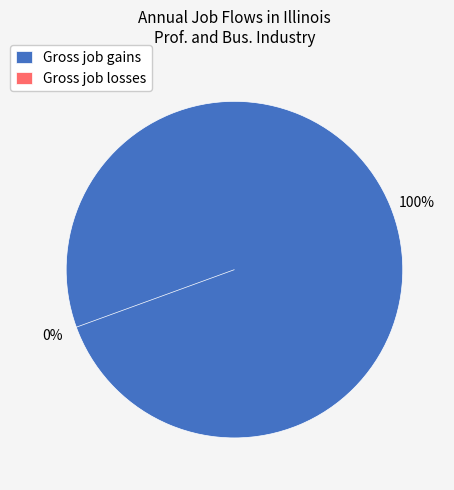

Count the number of slices in the pie.

2